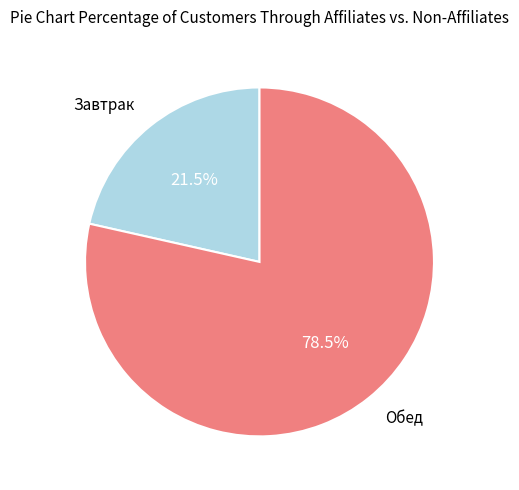

Is there a majority slice in this chart?

Yes